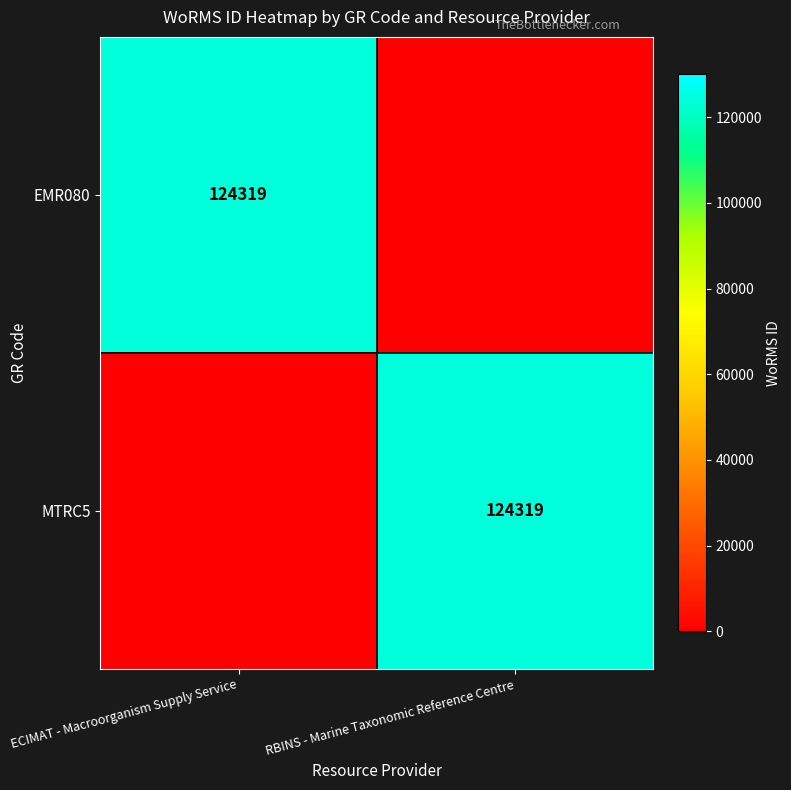

What is the difference between the highest and lowest values at ECIMAT - Macroorganism Supply Service?

124319